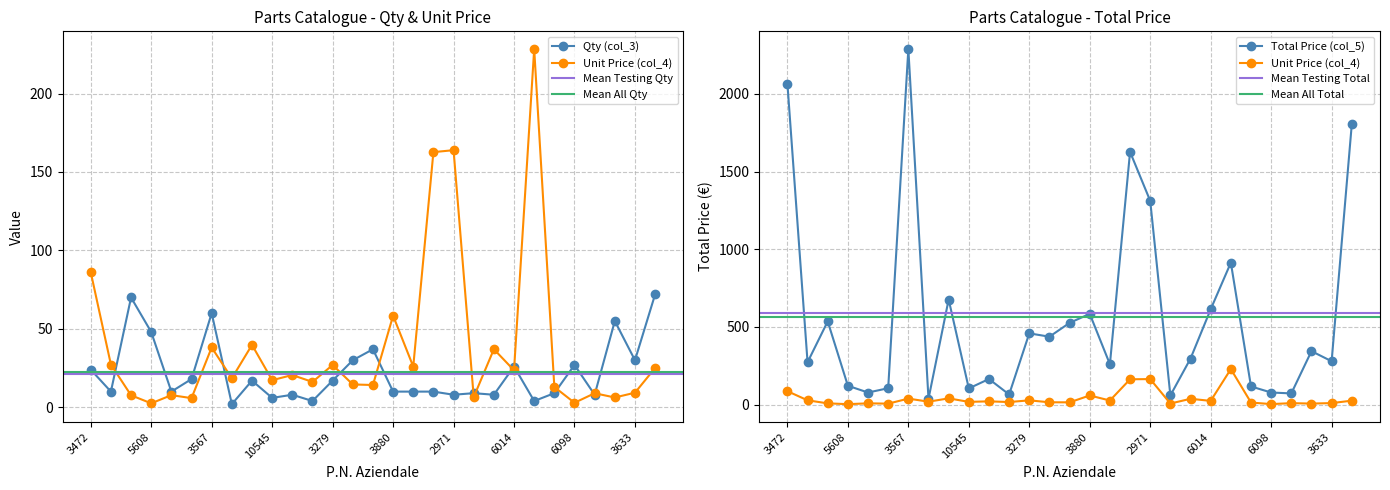

In Total Price (col_5), how many points are higher than both neighbors (excluding endpoints)?

9